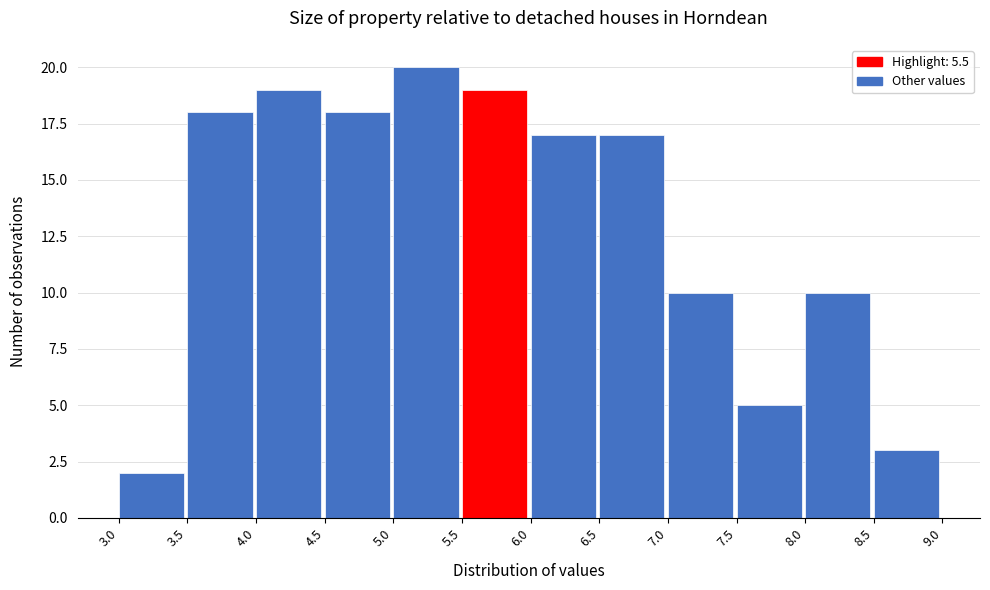

Reading left to right, transcribe this chart: for each bar, give the range it covers on the x-axis and its height. The values are not printed on the chart, so give them approximately, as read against the axis.

3.0 to 3.5: 2
3.5 to 4.0: 18
4.0 to 4.5: 19
4.5 to 5.0: 18
5.0 to 5.5: 20
5.5 to 6.0: 19
6.0 to 6.5: 17
6.5 to 7.0: 17
7.0 to 7.5: 10
7.5 to 8.0: 5
8.0 to 8.5: 10
8.5 to 9.0: 3